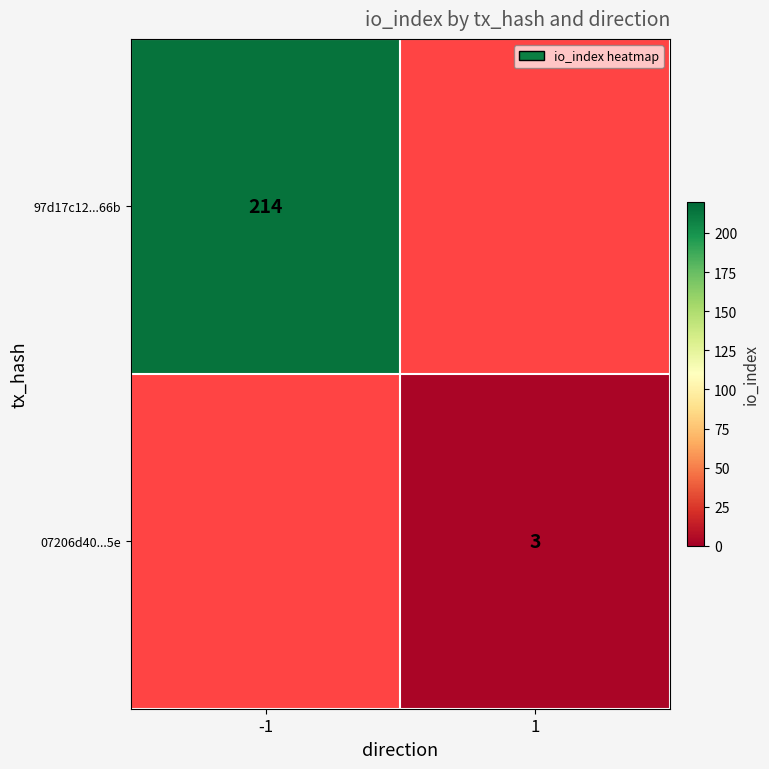

What is the maximum value shown in the chart?

214.0